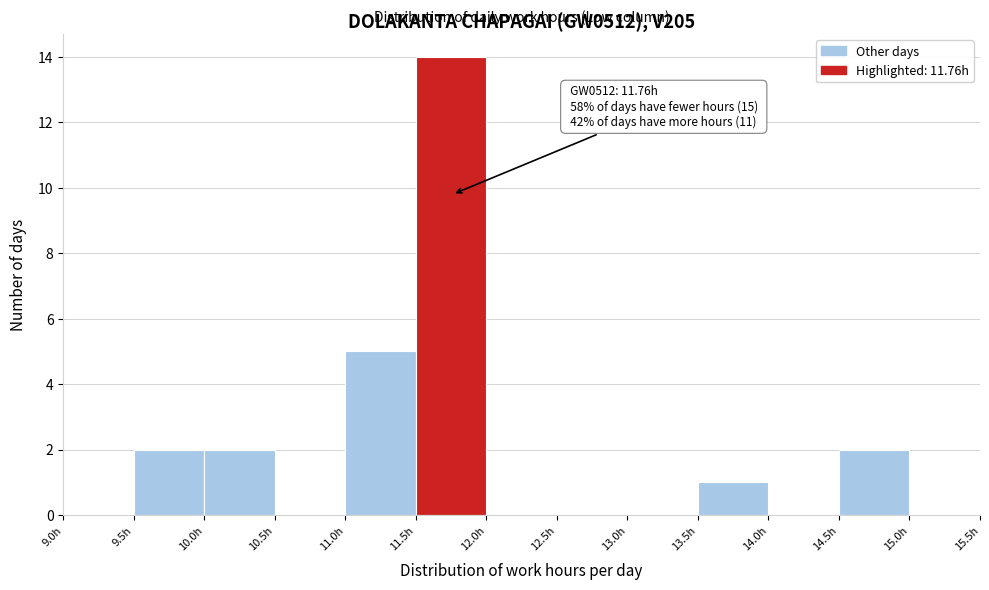

Which range on the x-axis has the tallest bar?

11.5 to 12.0